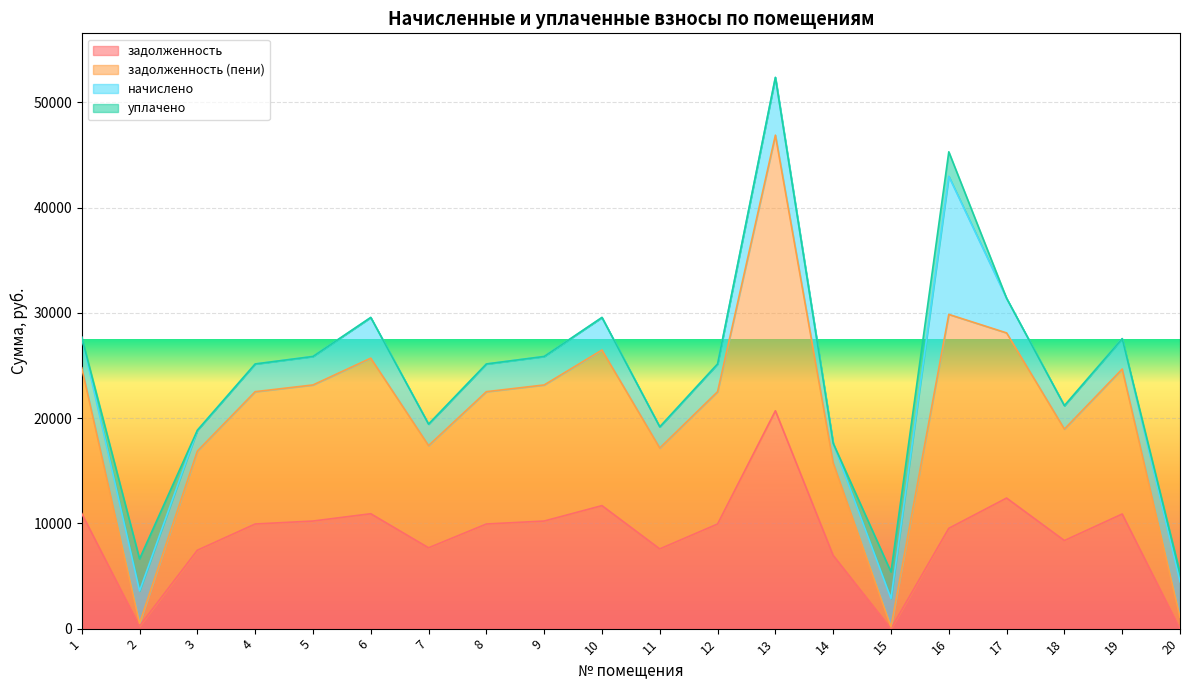

True or false: задолженность and задолженность (пени) intersect in this chart.

False